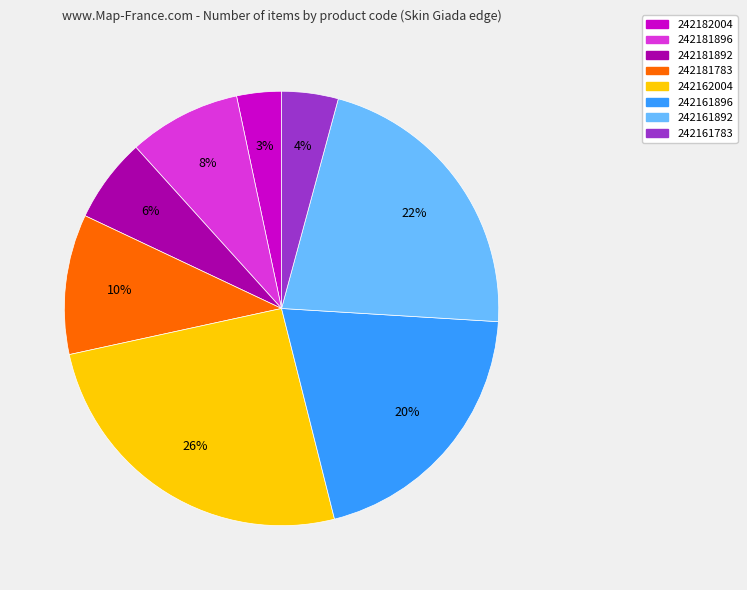

To the nearest percent, what is the difference between the 242181892 and 242161896 slice percentages?

14%